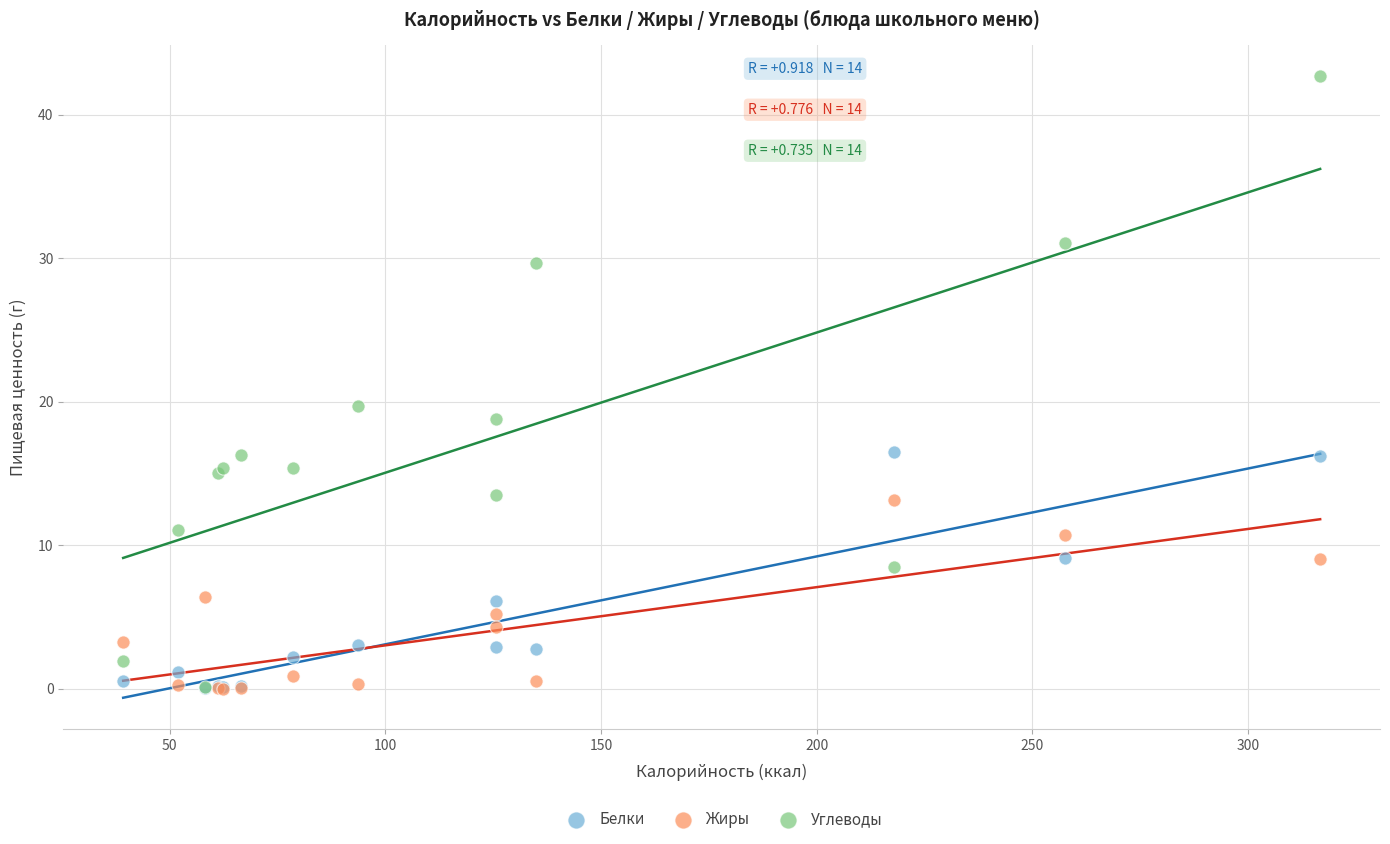

In the Углеводы series, what Y value is closest to 21?

19.7